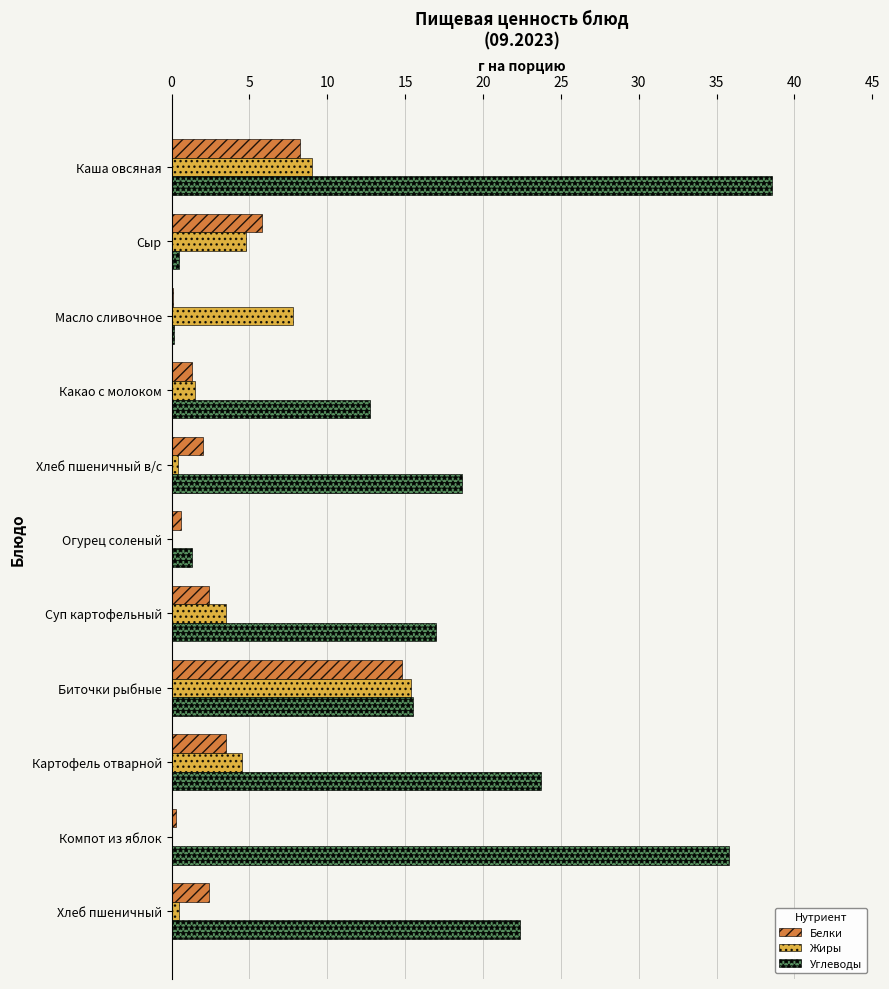

The Углеводы series shows 1.3 at Огурец соленый. True or false?

True